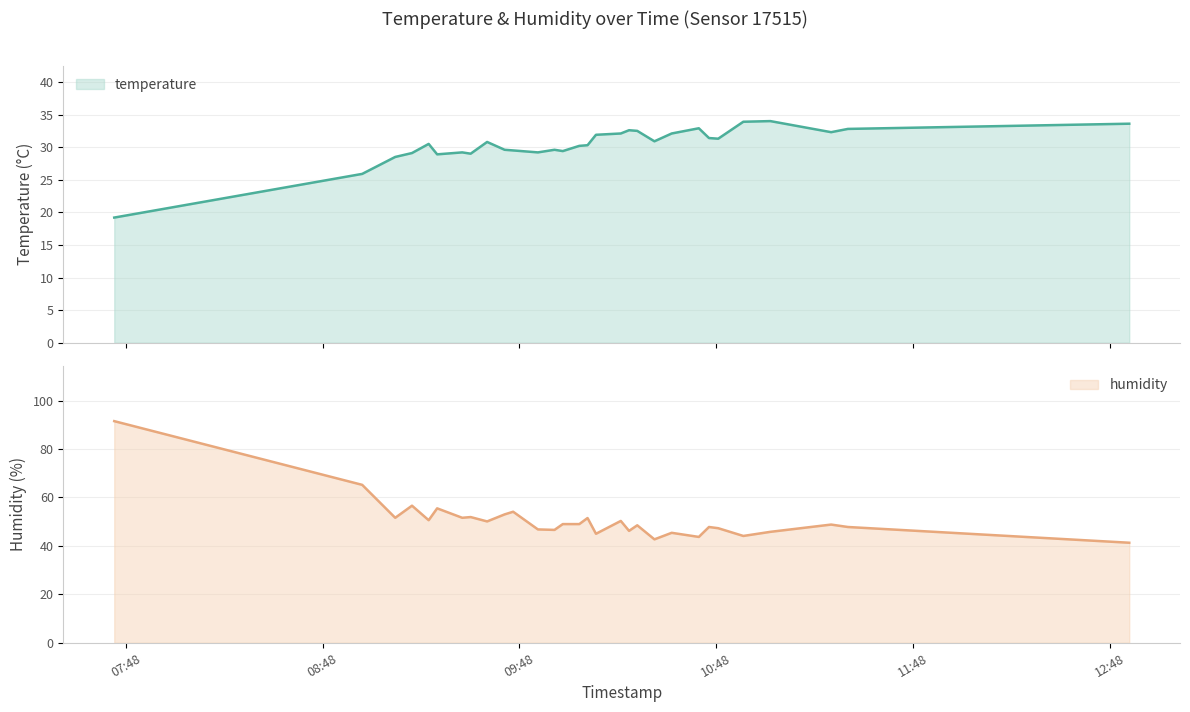

Which category has the lowest value in the temperature series?

2023-05-29T07:44:30